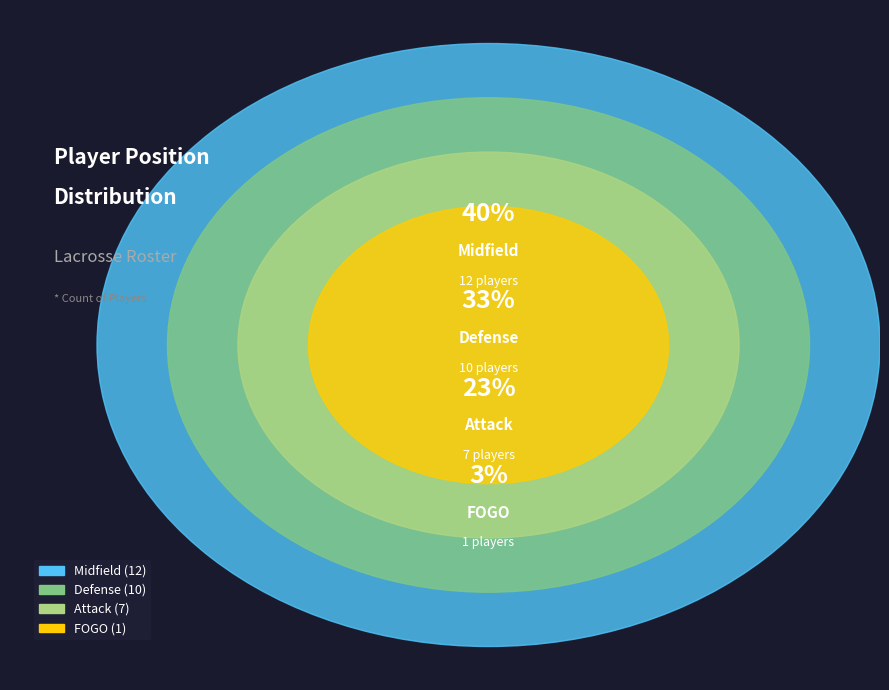

What percentage is the Attack slice, to the nearest percent?

23%